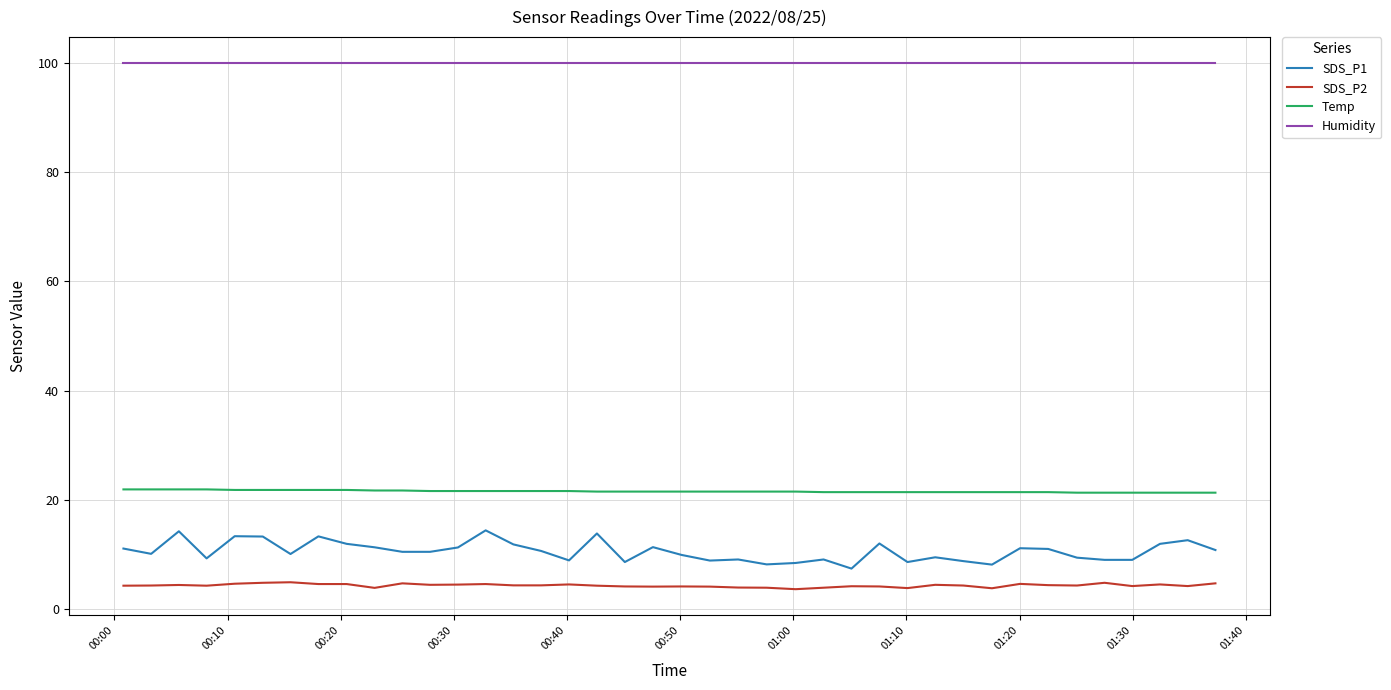

What is the maximum value shown in the chart?

99.9